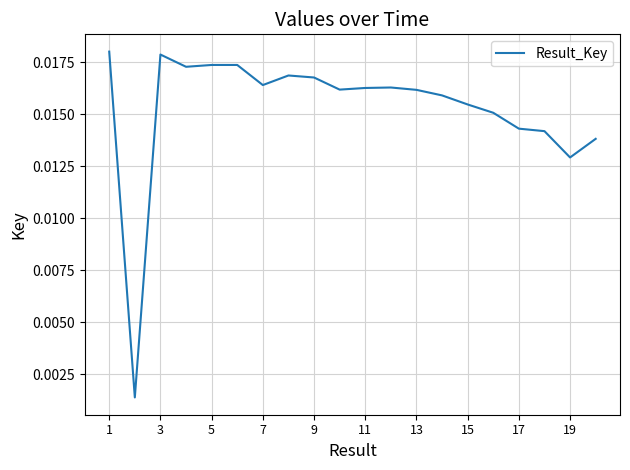

How many lines are shown in the chart?

1